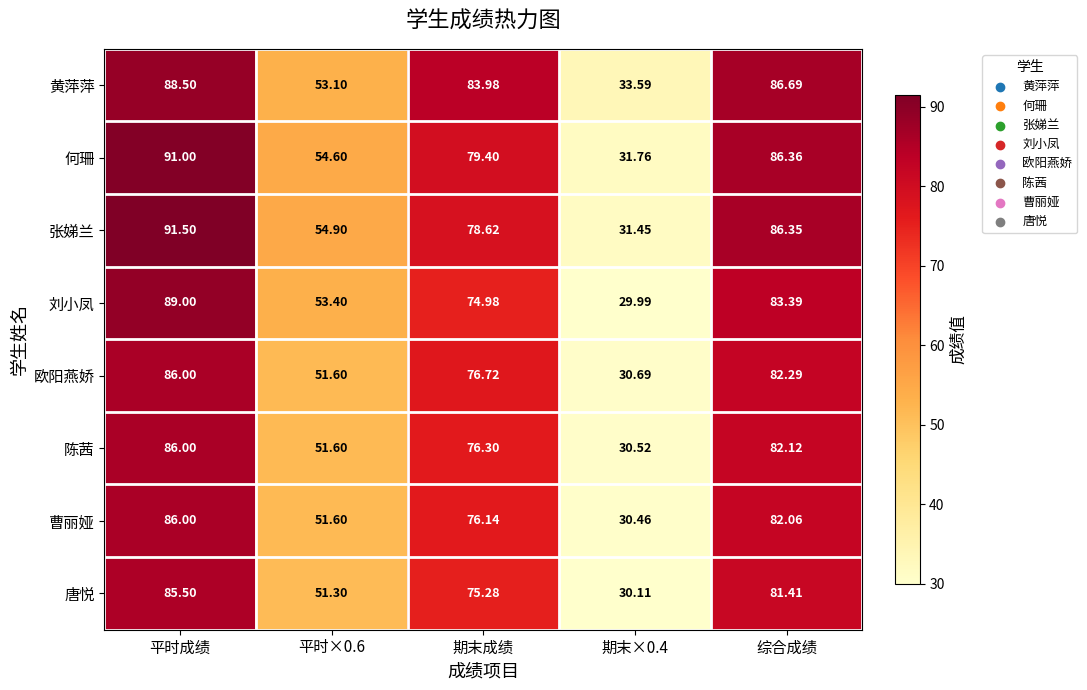

What is the difference between the highest and lowest values at 期末成绩?

9.0